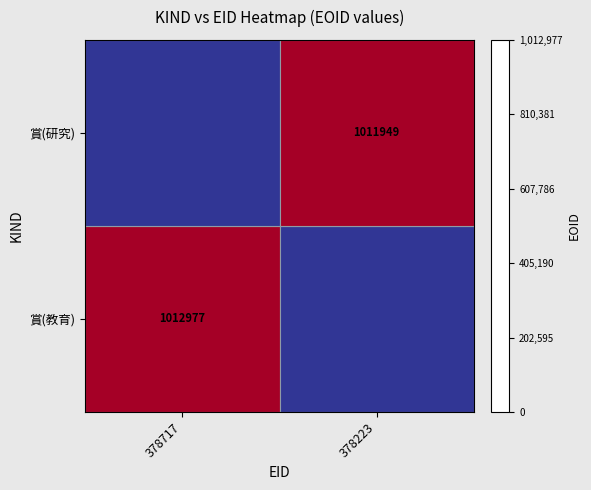

At which category is the sum across all series the highest?

378717